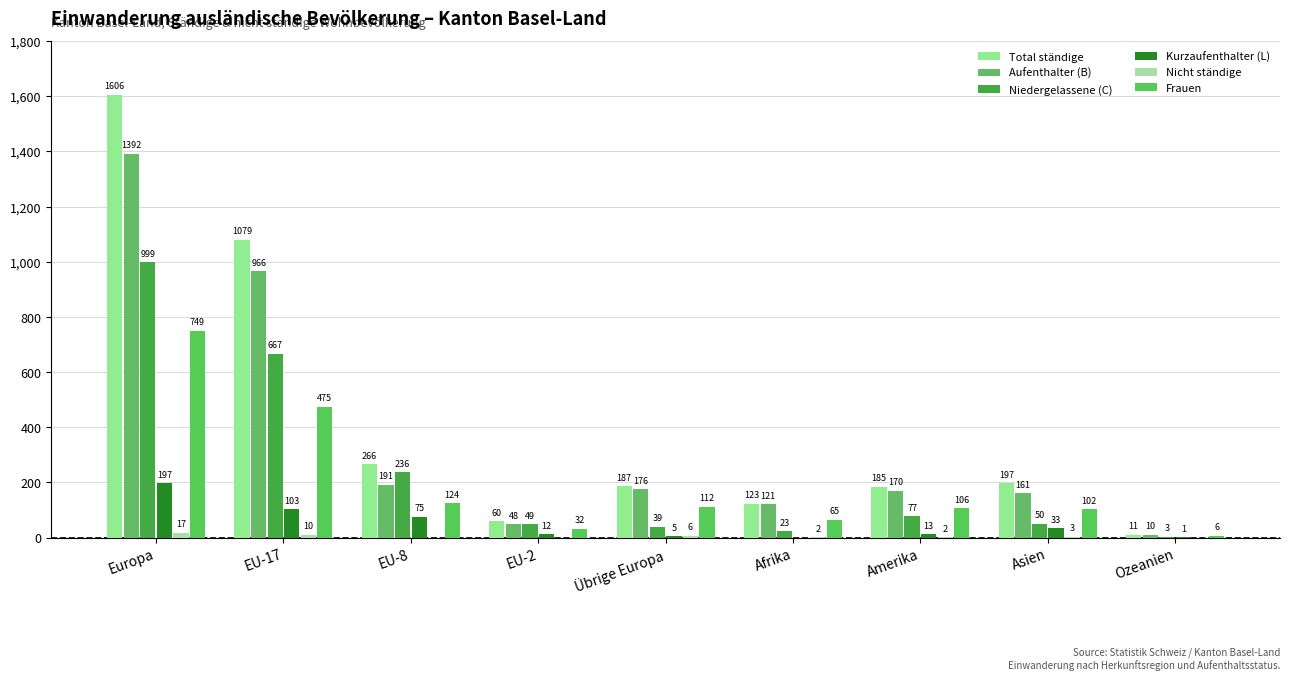

Rank the series by their maximum value, from lowest to highest.

Nicht ständige, Kurzaufenthalter (L), Frauen, Niedergelassene (C), Aufenthalter (B), Total ständige